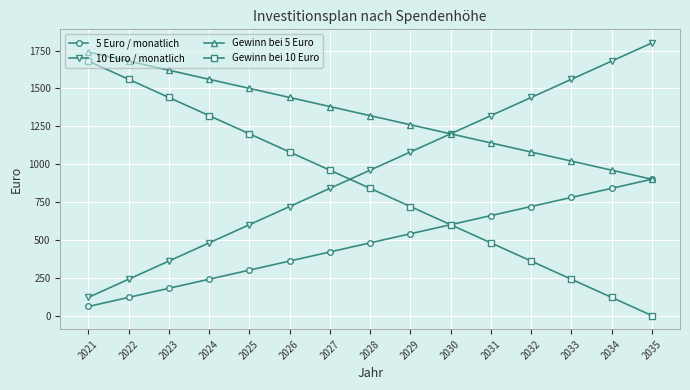

What is the total value across all series at 2033?

3600